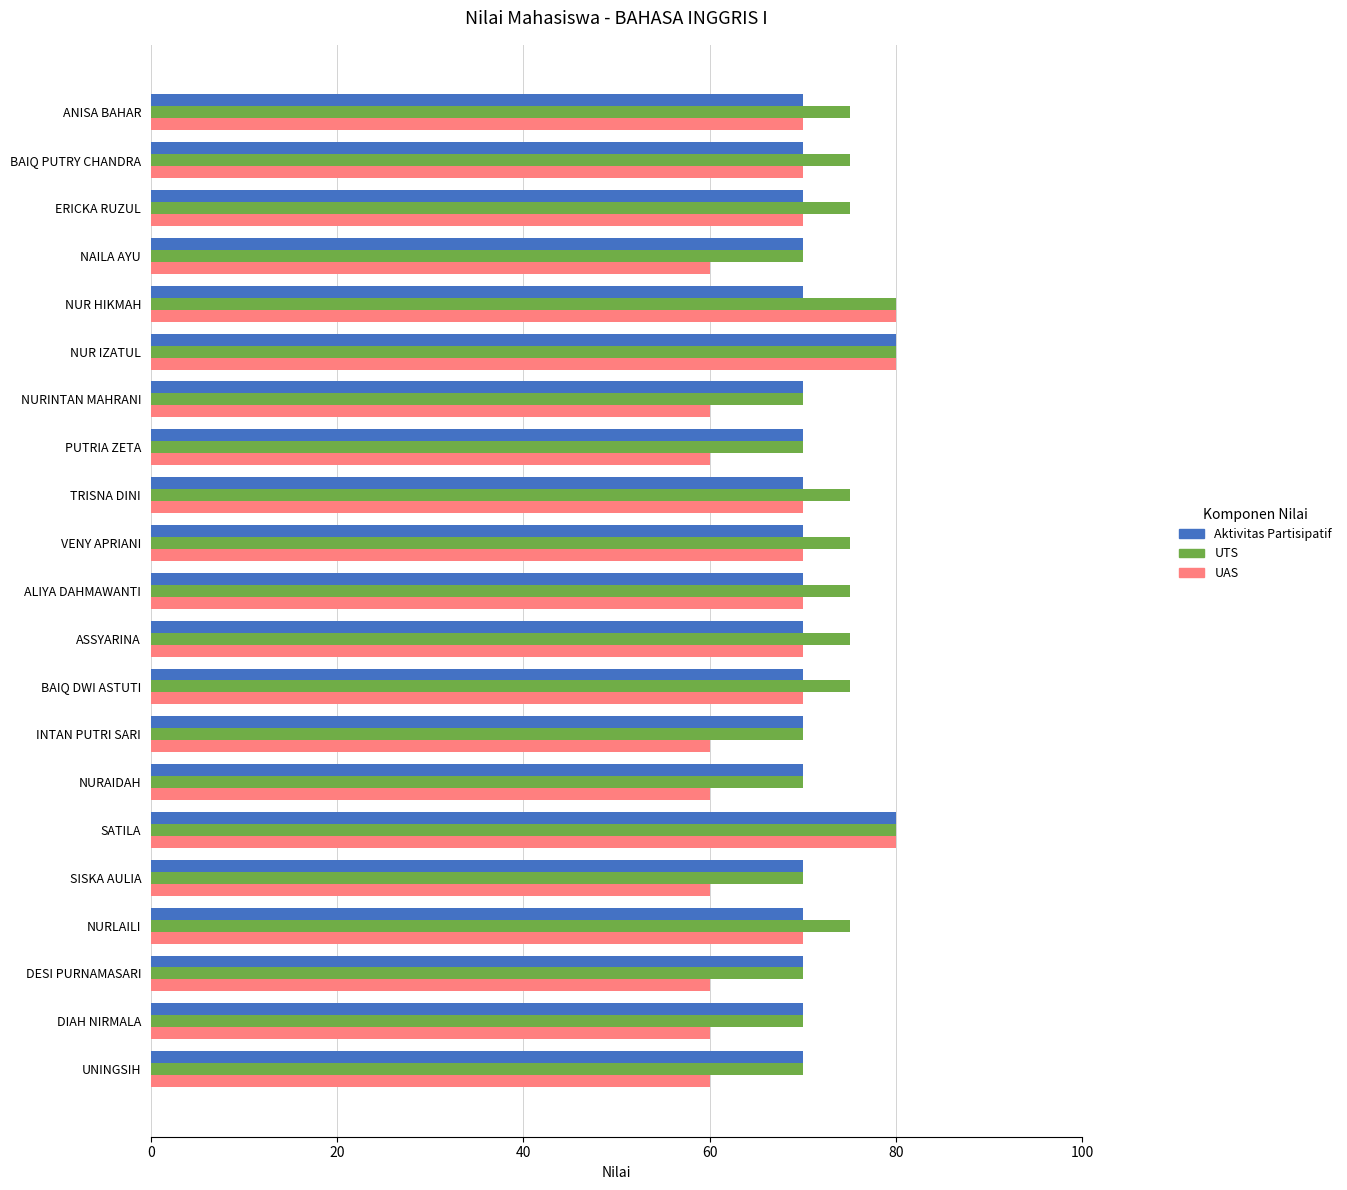

What is the difference between the maximum and minimum values in the UTS series?

10